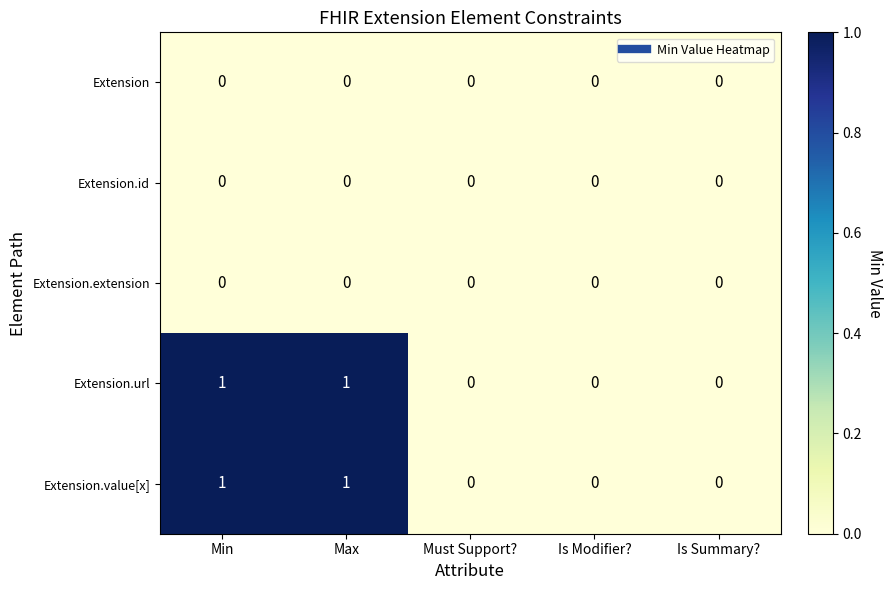

The Extension.extension series shows 0 at Max. True or false?

True